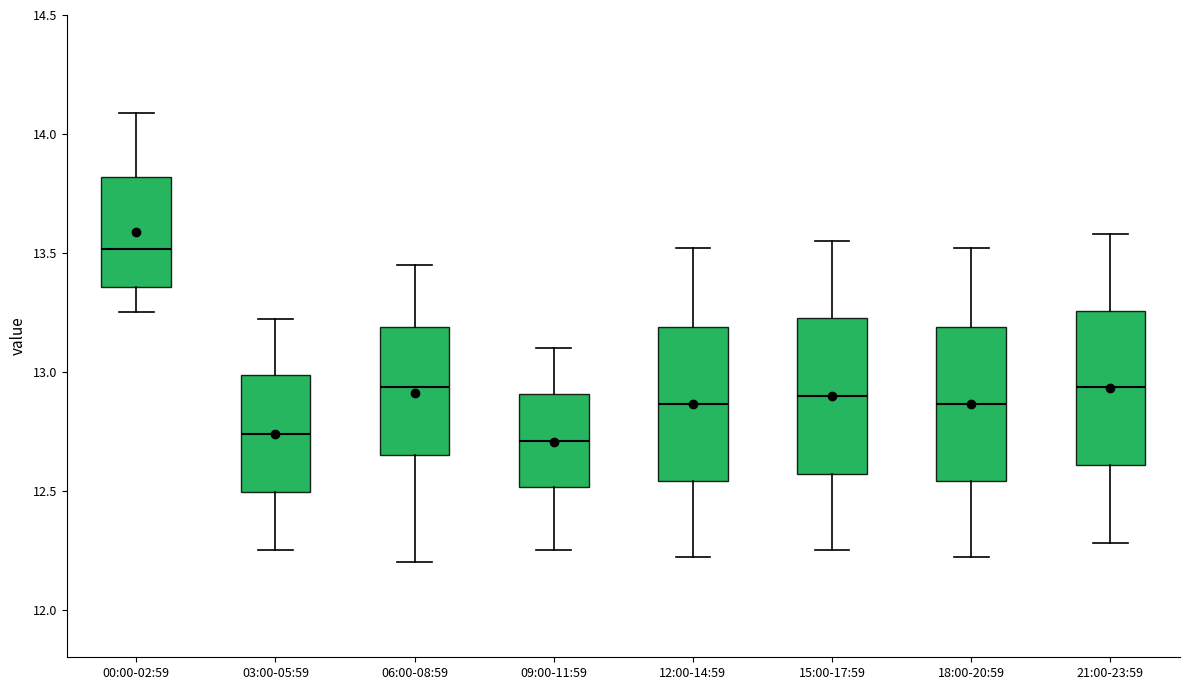

Where does the upper whisker of the box for 00:00-02:59 end on the y-axis? The values are not printed on the chart, so give them approximately, as read against the axis.

14.10